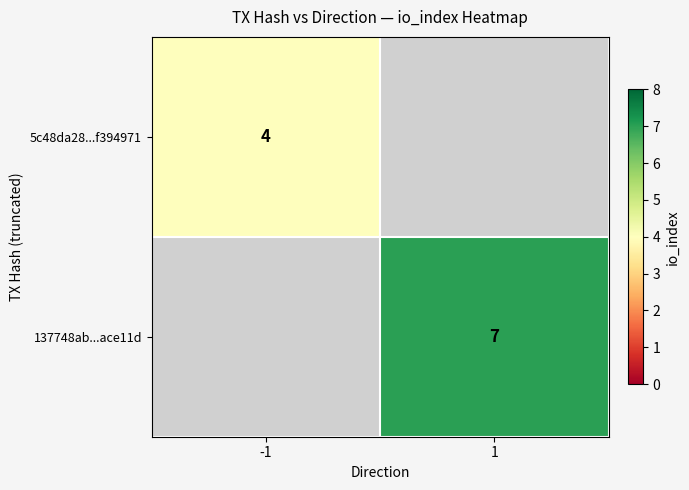

Is it true that 5c48da28...f394971 equals 6 at -1?

False